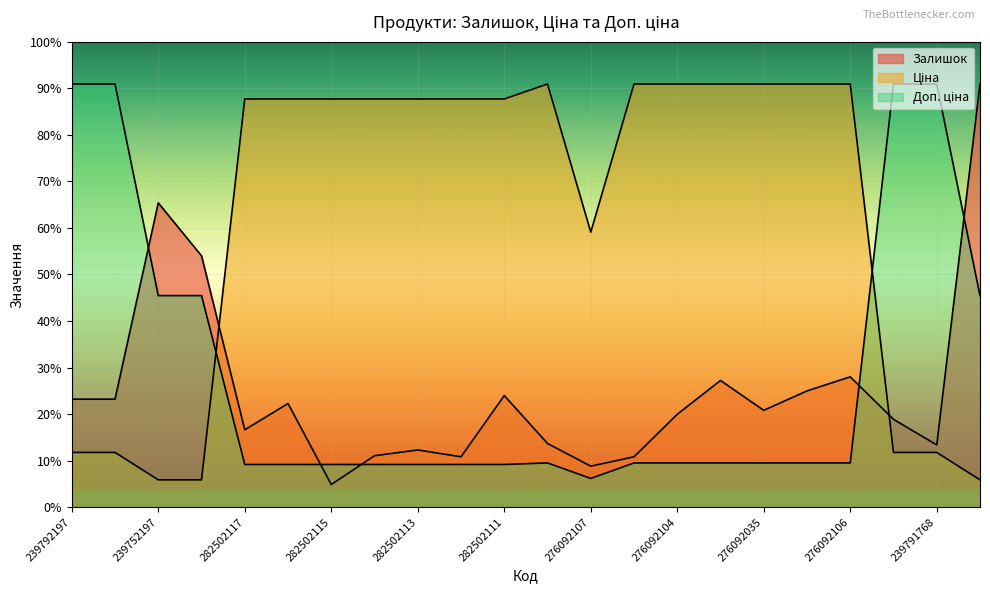

Which series has the widest spread of values?

Залишок